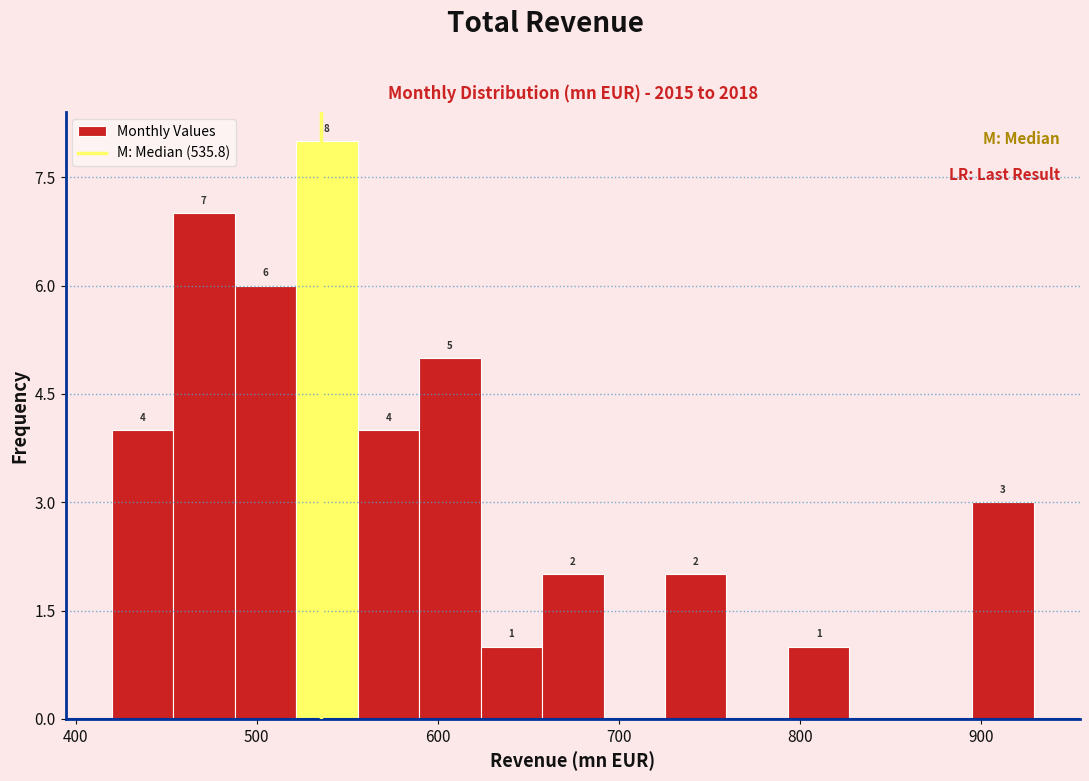

Read against the x-axis, roughly where is the centre of the tallest bar?

540